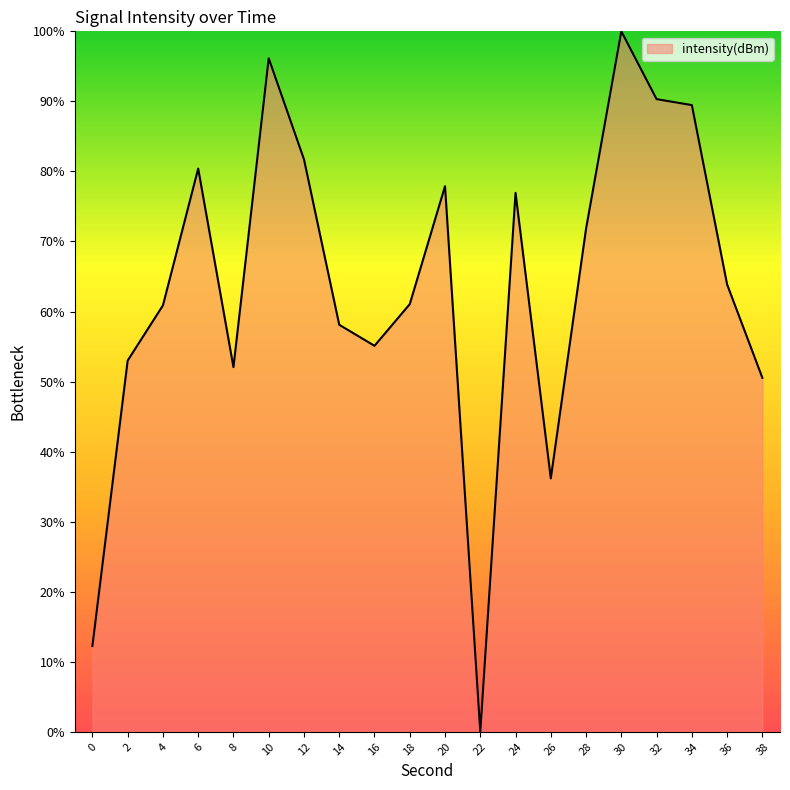

What is the average value?

63.4